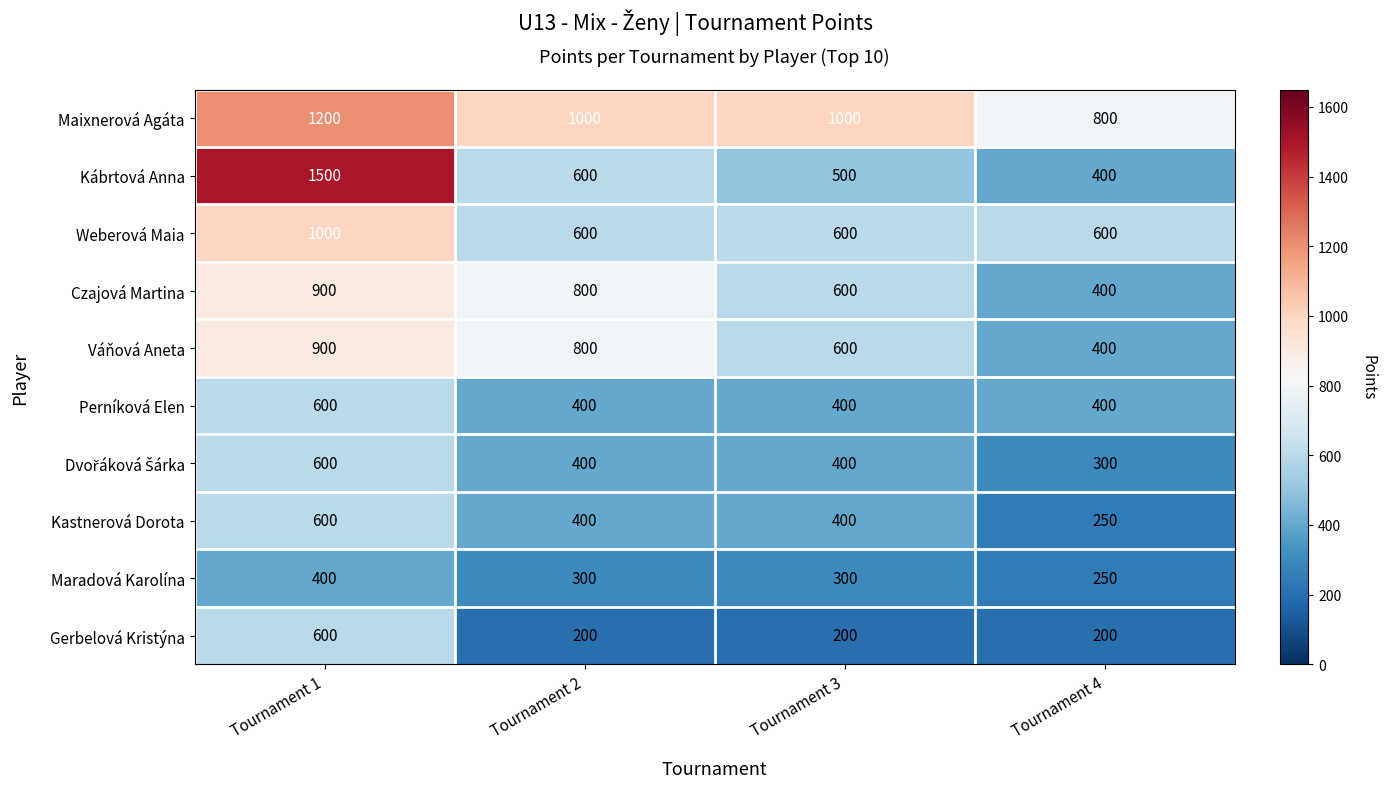

Which series has the widest spread of values?

Kábrtová Anna